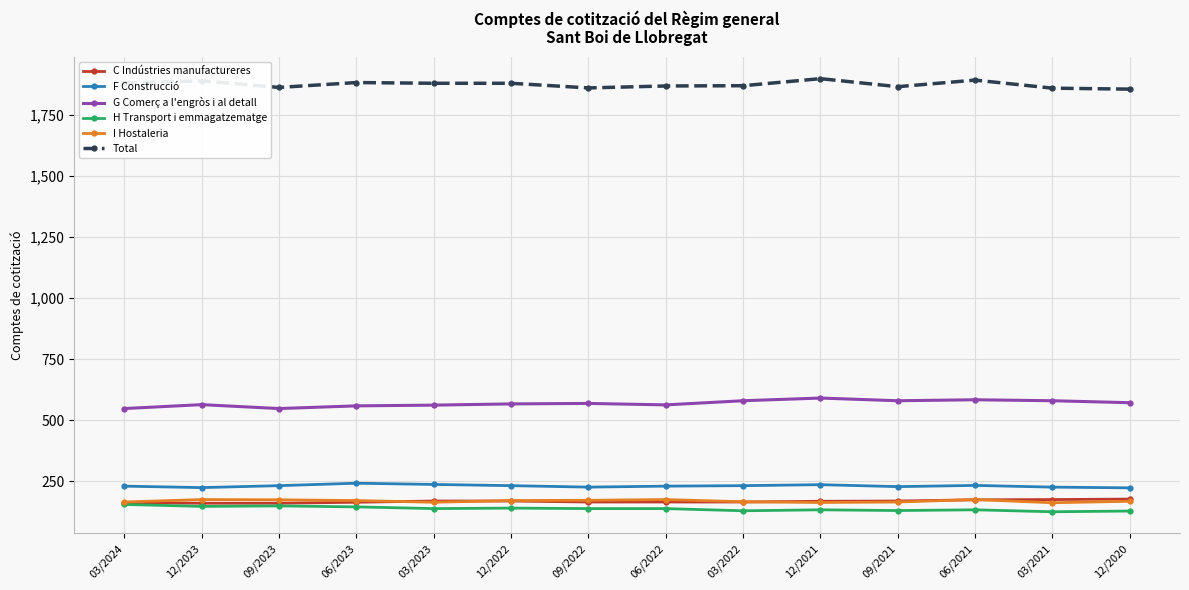

What is the maximum value shown in the chart?

1900